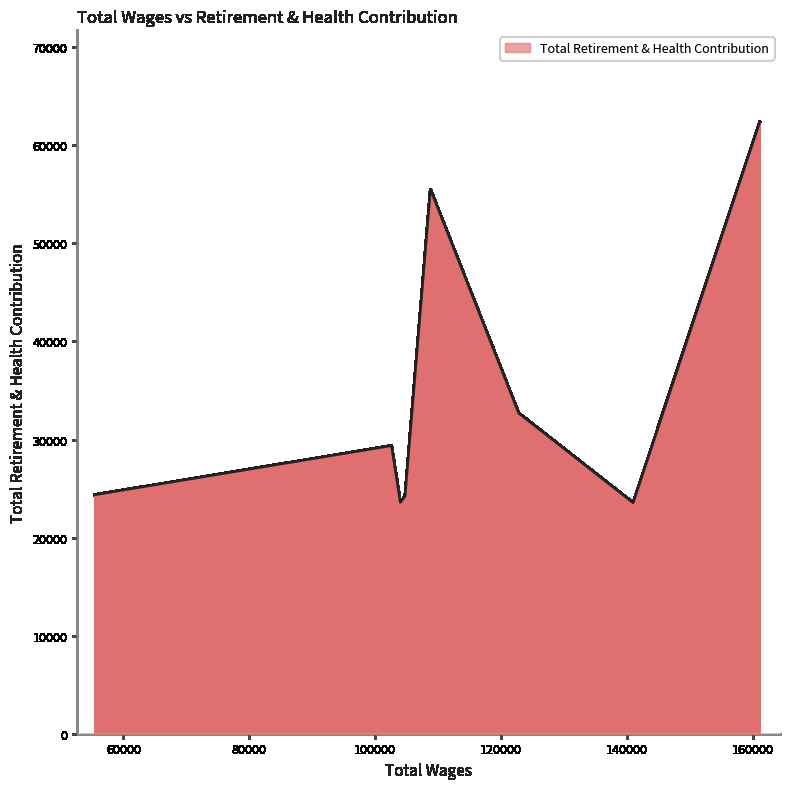

What is the smallest value displayed?

23554